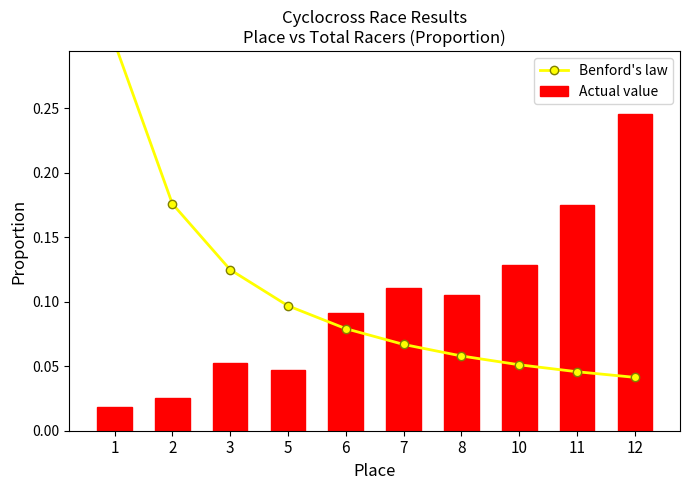

Reading left to right, list all the values displayed in this chart.

Benford's law: 0.3	0.2	0.1	0.1	0.1	0.1	0.1	0.1	0.0	0.0
Actual value: 0.0	0.0	0.1	0.0	0.1	0.1	0.1	0.1	0.2	0.2